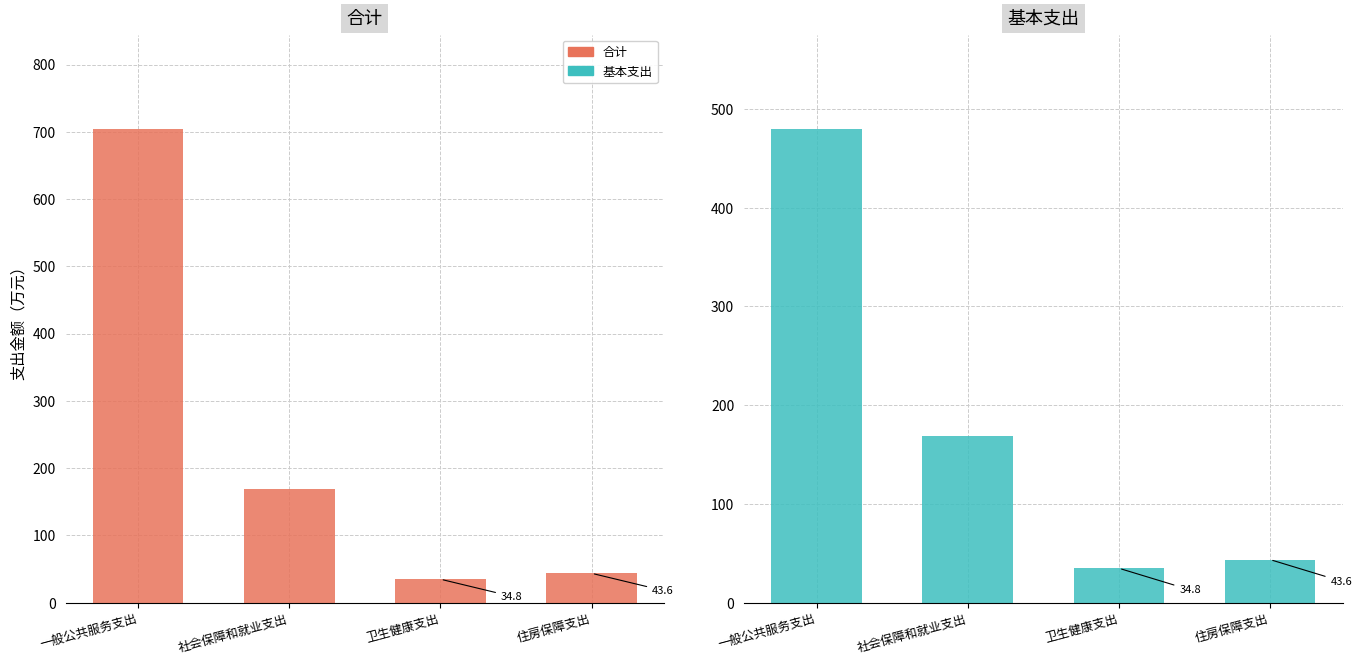

What is the difference between the 基本支出 values at 卫生健康支出 and 住房保障支出?

8.8